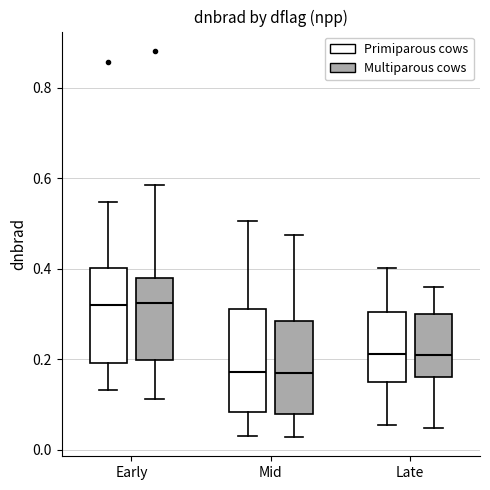

Reading left to right, read every box against the y-axis: the position of its median line, the range the box covers, and the ends of its whiskers. The values are not printed on the chart, so give them approximately, as read against the axis.

Early (Primiparous cows): median 0.32, box 0.20 to 0.40, whiskers 0.14 to 0.54
Early (Multiparous cows): median 0.32, box 0.20 to 0.38, whiskers 0.12 to 0.58
Mid (Primiparous cows): median 0.18, box 0.08 to 0.32, whiskers 0.04 to 0.50
Mid (Multiparous cows): median 0.16, box 0.08 to 0.28, whiskers 0.02 to 0.48
Late (Primiparous cows): median 0.22, box 0.16 to 0.30, whiskers 0.06 to 0.40
Late (Multiparous cows): median 0.22, box 0.16 to 0.30, whiskers 0.04 to 0.36